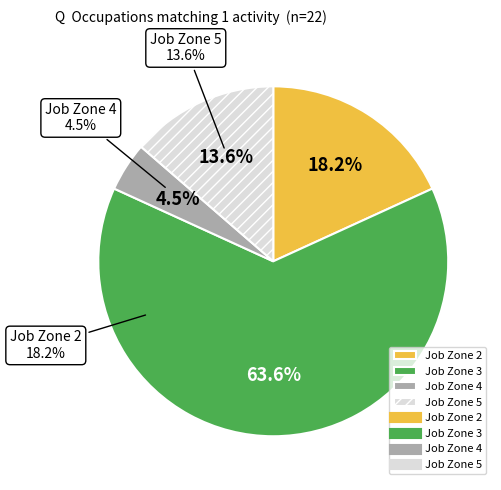

Is it true that Job Zone 2 is 18% of the pie?

True